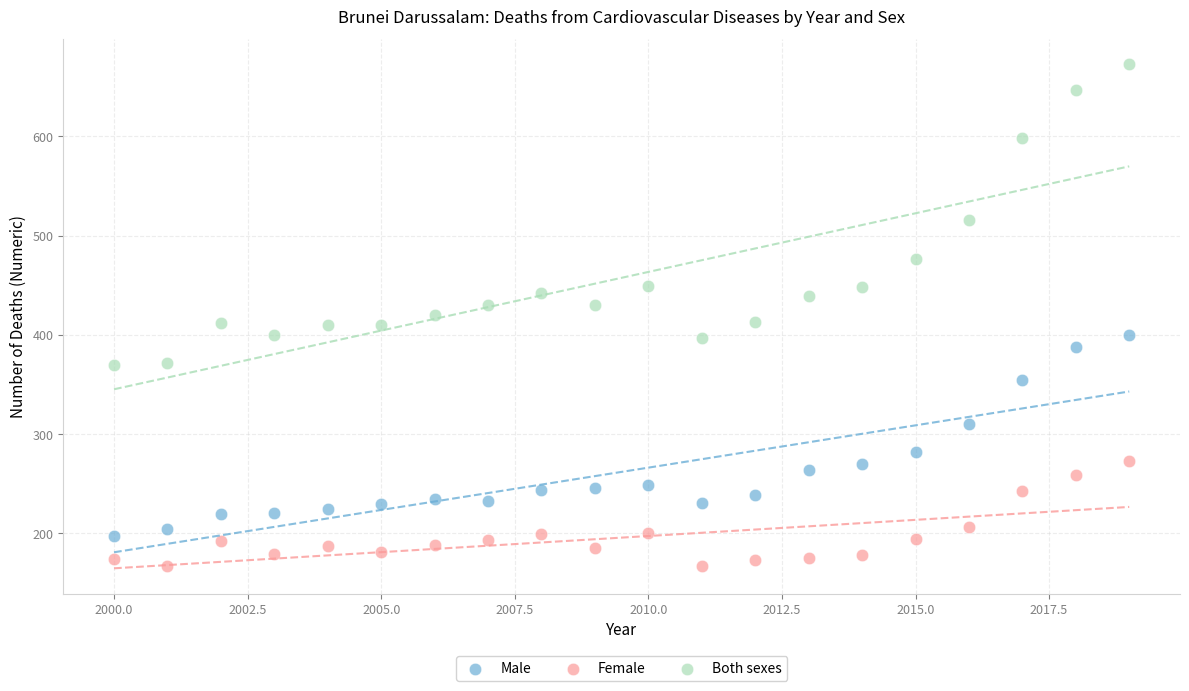

Which series reaches the maximum Y coordinate?

Both sexes